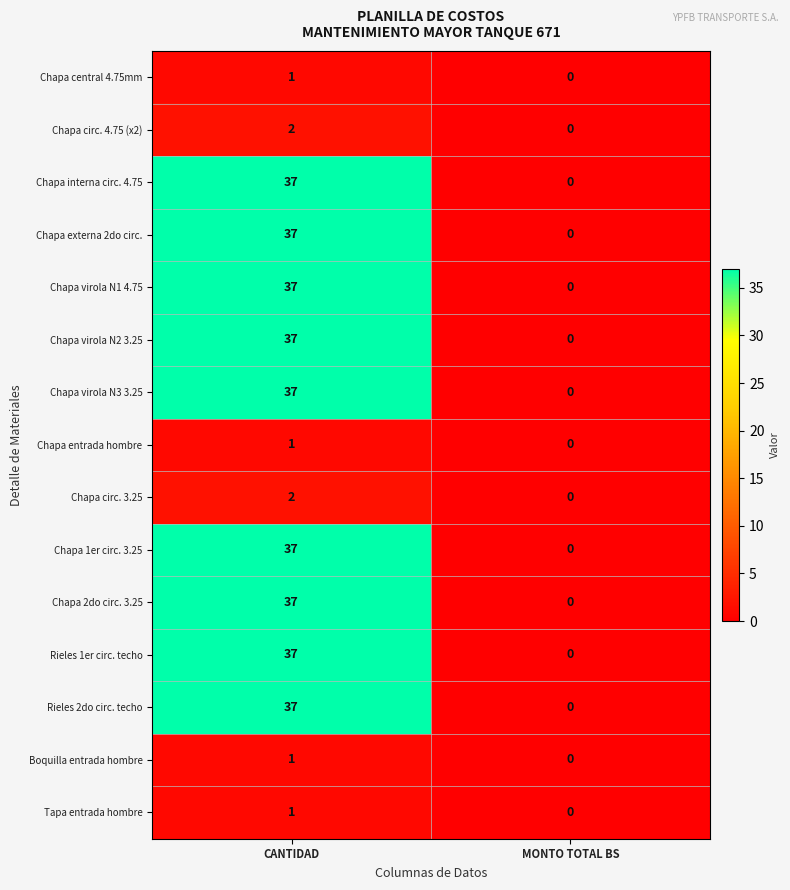

The Chapa 2do circ. 3.25 series shows 12 at CANTIDAD. True or false?

False